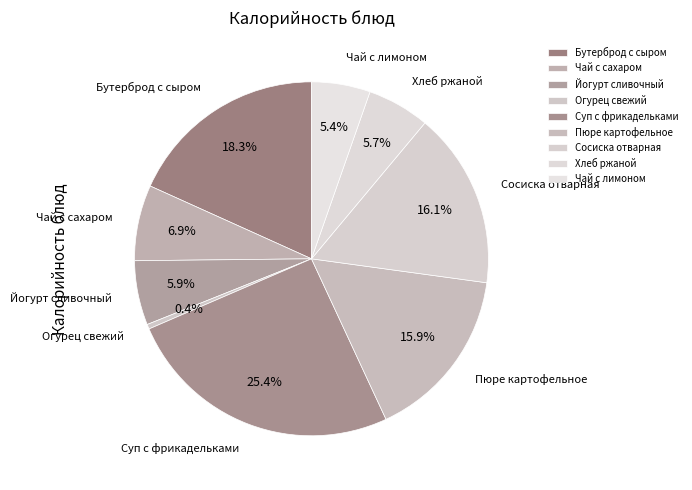

Is there any slice that represents more than half of the pie?

No